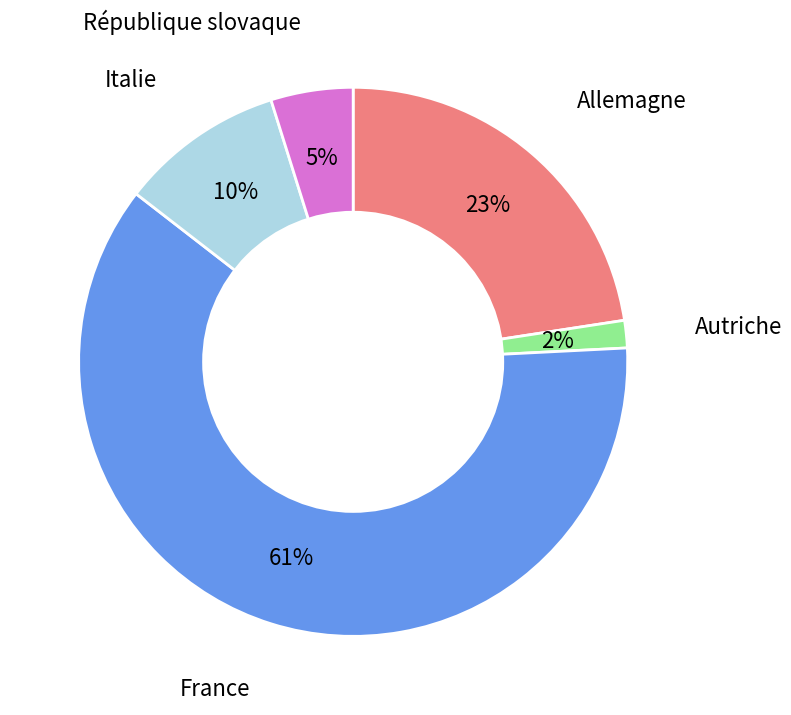

How many segments does this pie chart have?

5